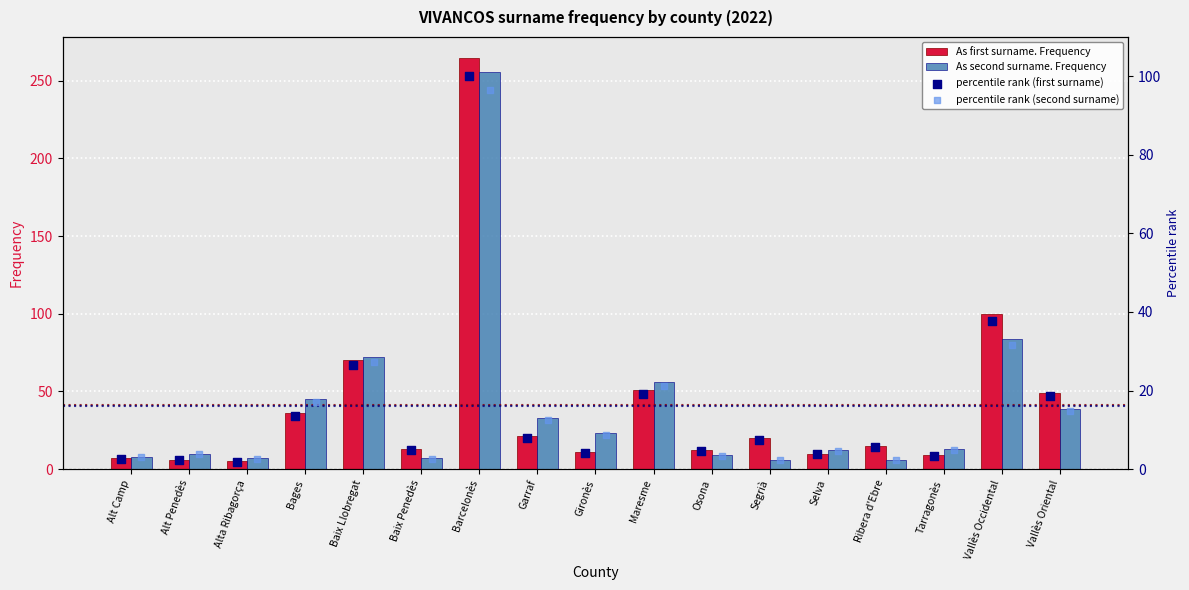

Which series has the largest Y range (max minus min)?

As first surname. Frequency